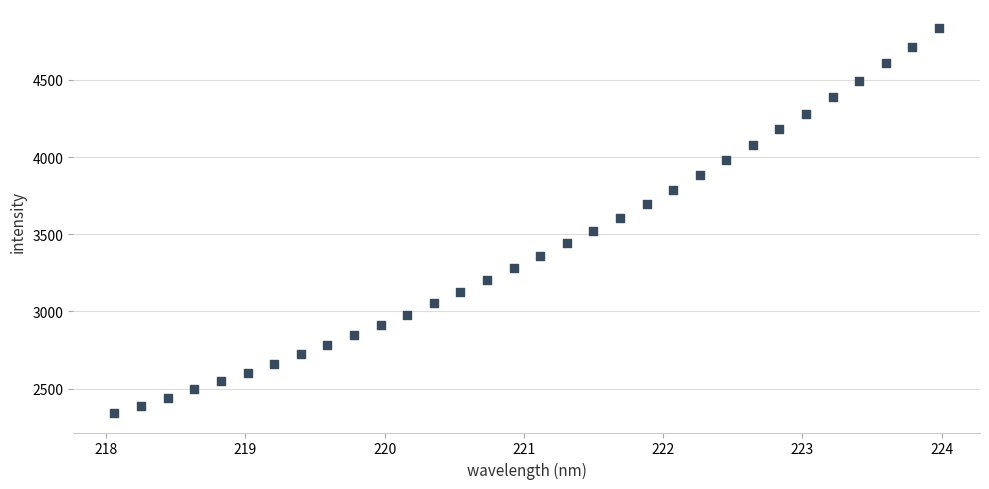

What is the range of X values (max minus min)?

5.9